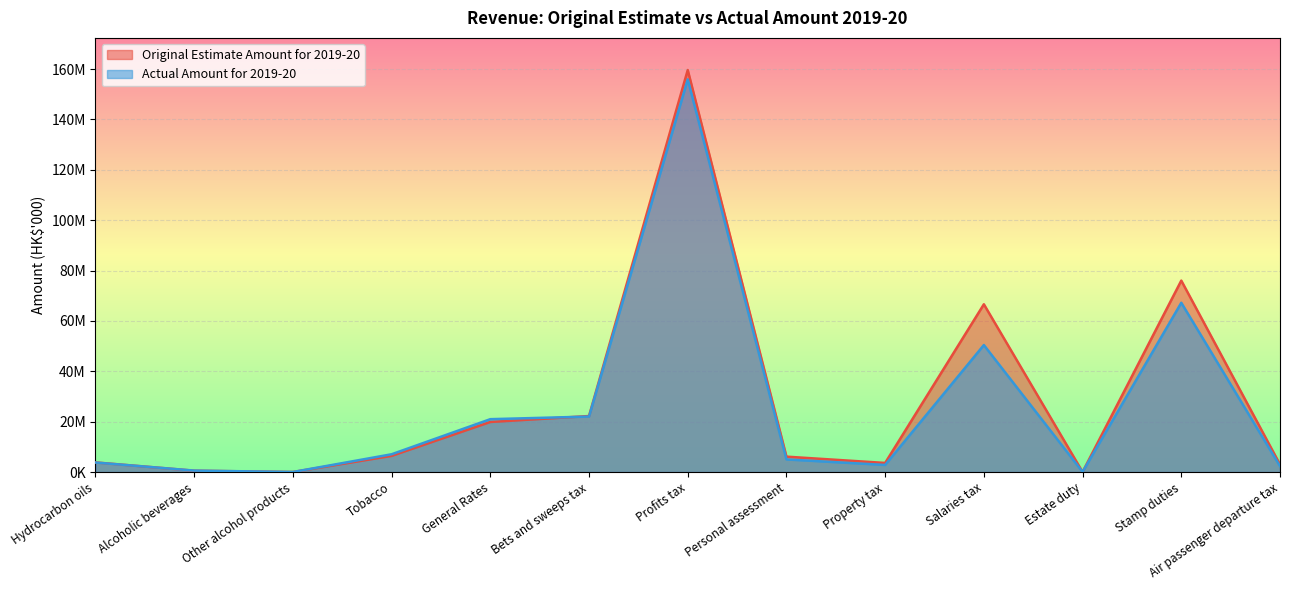

What is the difference between the highest and lowest values at General Rates?

1105582